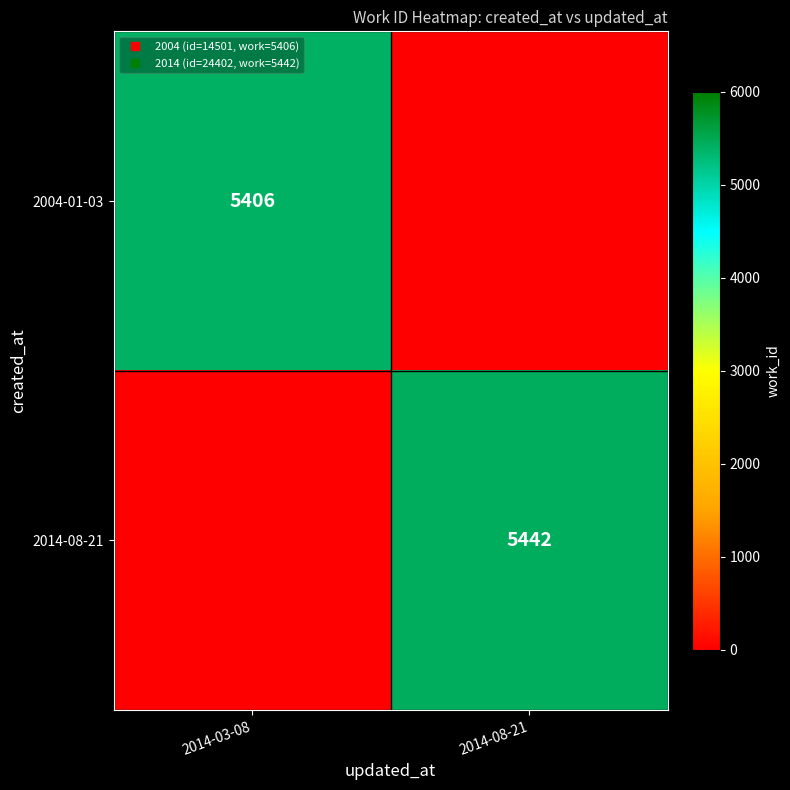

How many distinct data groups are displayed?

2